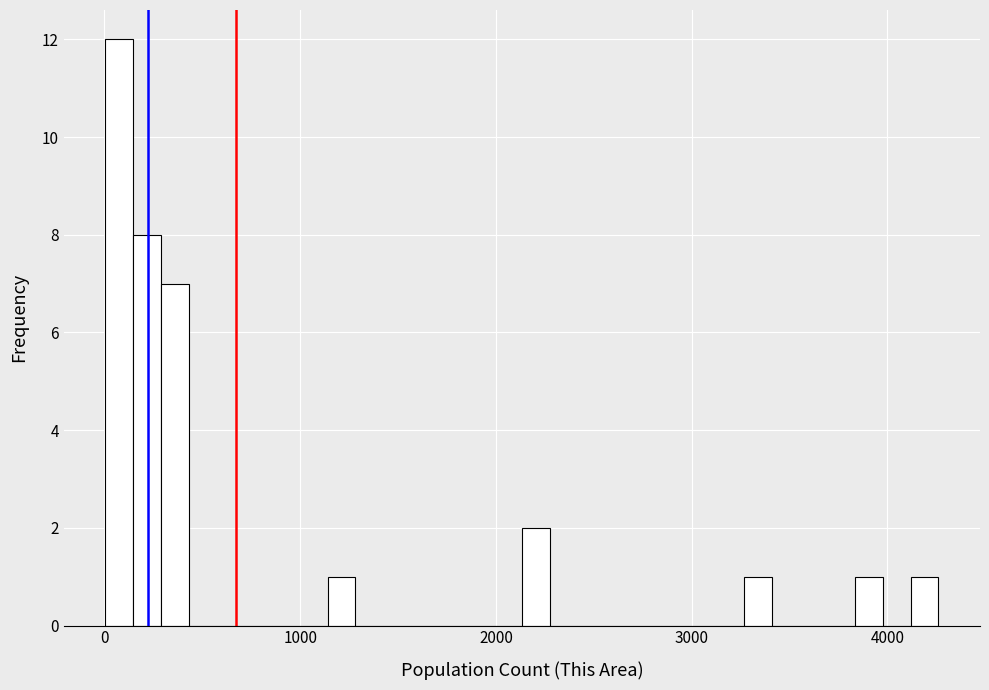

Around what value on the x-axis is the tallest bar? Give the approximate position of its centre, as read against the axis.

100